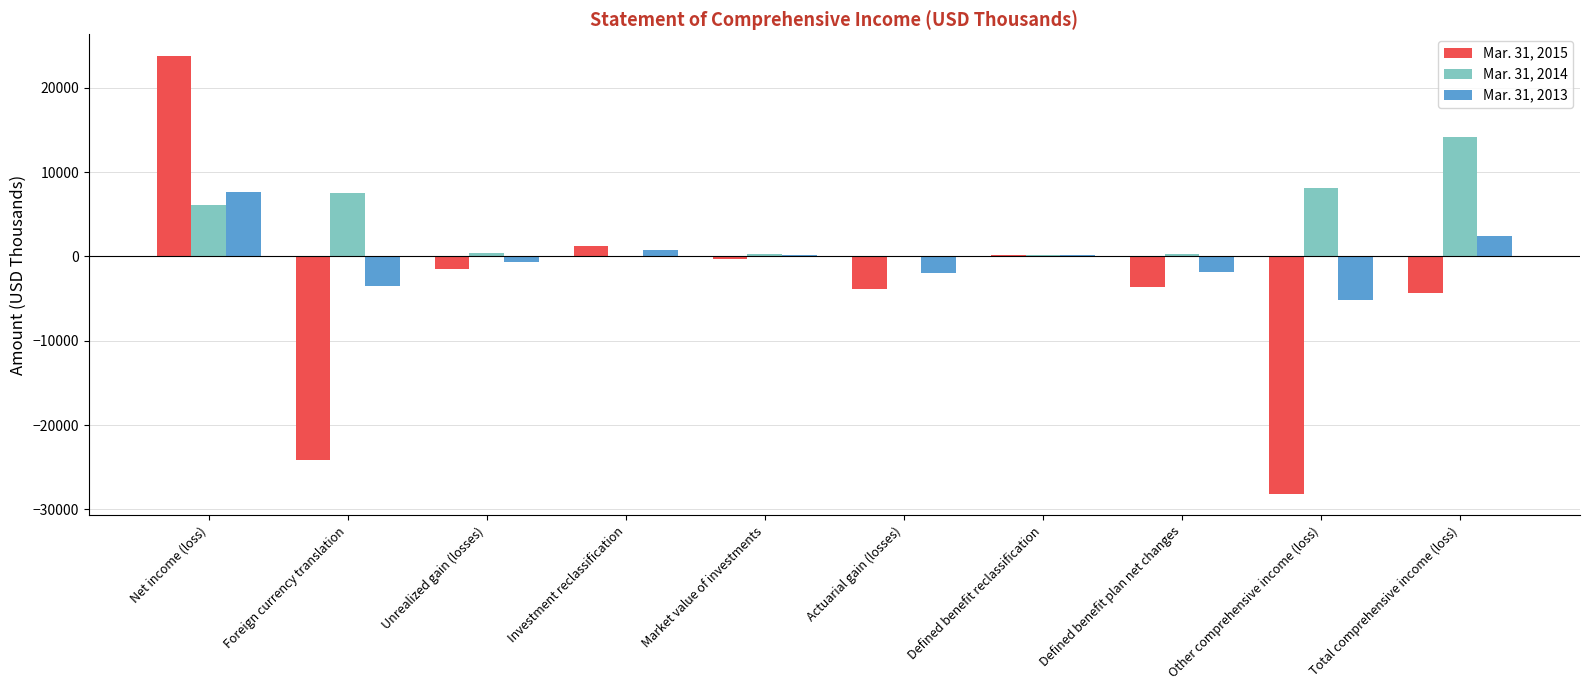

How many categories are shown in the chart?

10